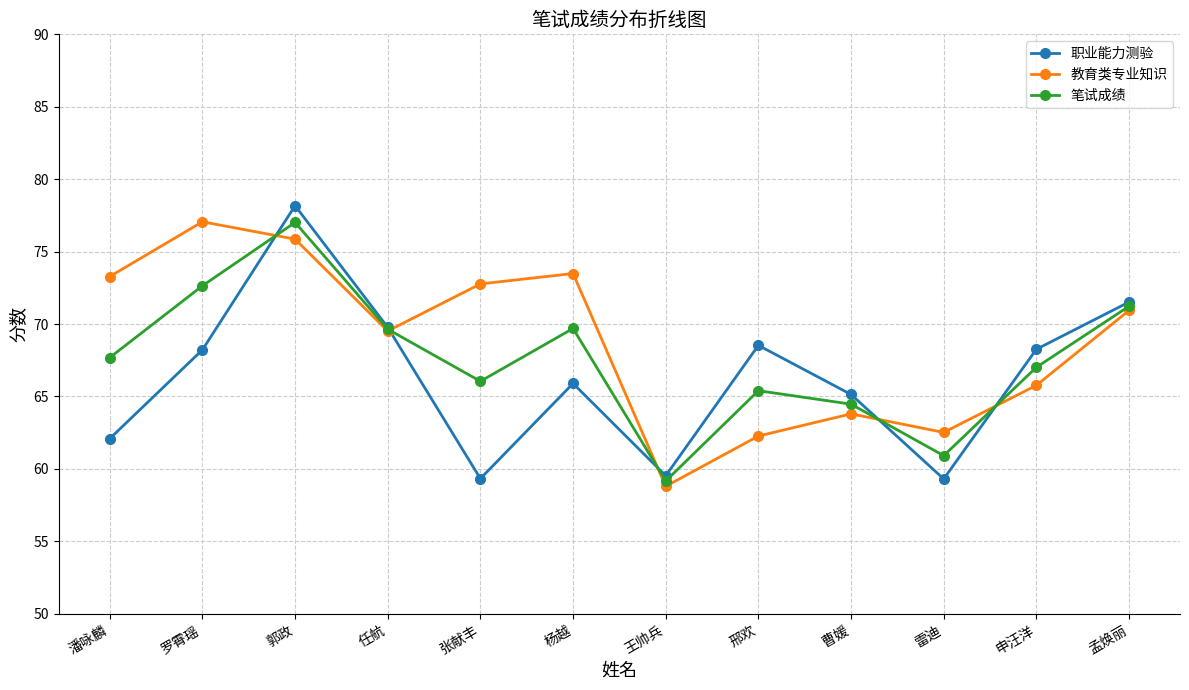

How many lines are shown in the chart?

3